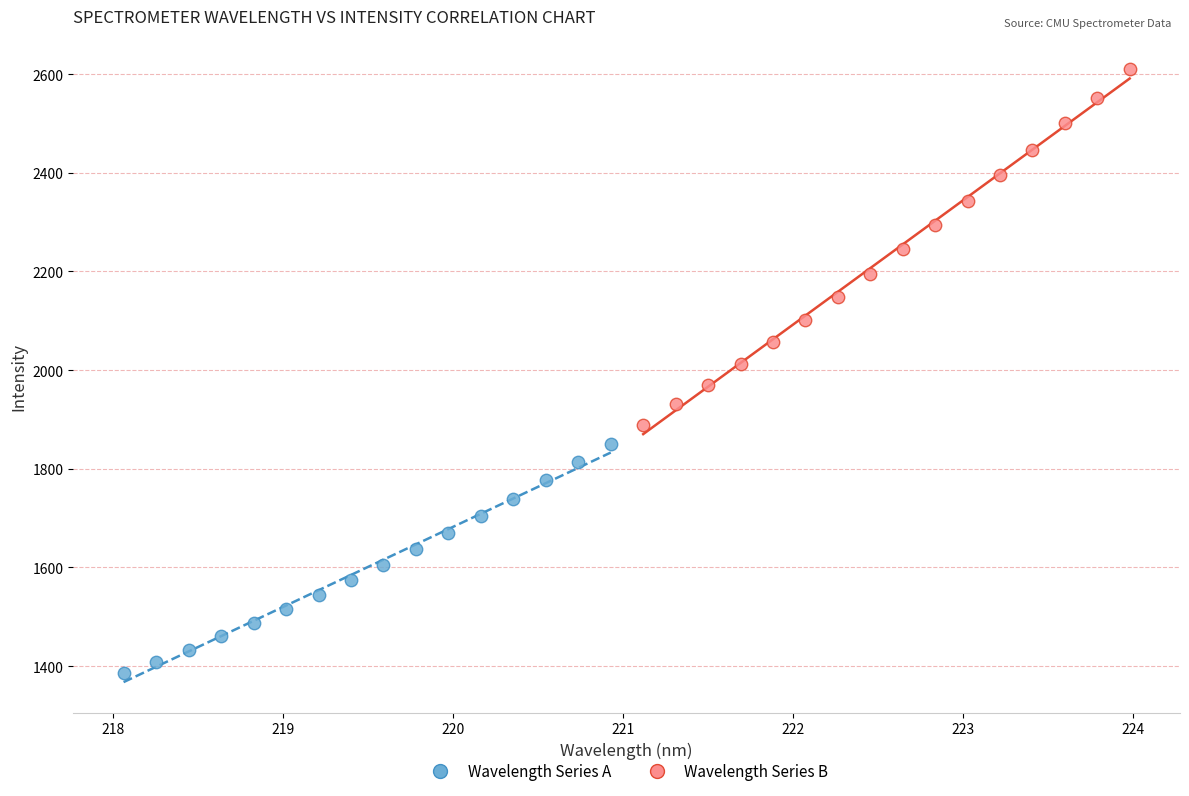

Which series reaches the minimum Y coordinate?

Wavelength Series A